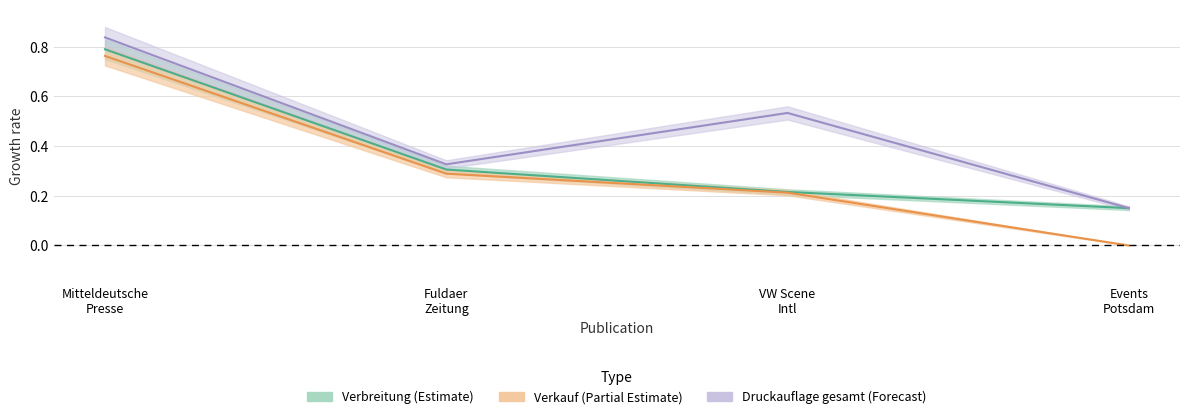

How many positive values does the Verkauf series have?

3